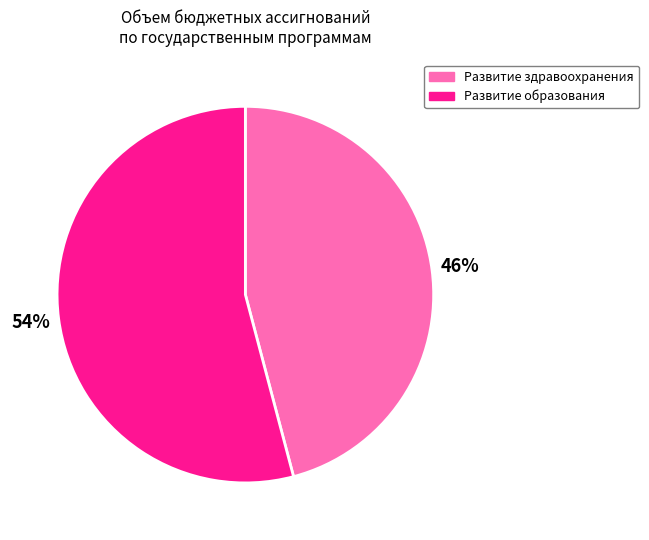

Count the number of slices in the pie.

2